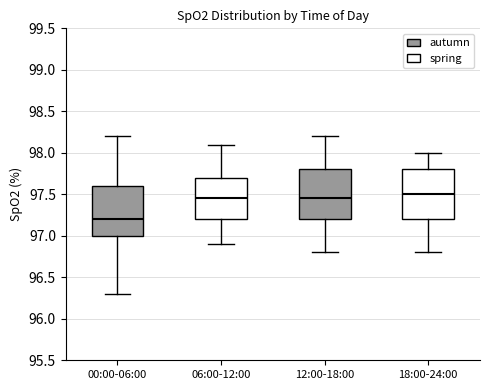

Reading left to right, read every box against the y-axis: the position of its median line, the range the box covers, and the ends of its whiskers. The values are not printed on the chart, so give them approximately, as read against the axis.

00:00-06:00: median 97.20, box 97.00 to 97.60, whiskers 96.30 to 98.20
06:00-12:00: median 97.45, box 97.20 to 97.70, whiskers 96.90 to 98.10
12:00-18:00: median 97.45, box 97.20 to 97.80, whiskers 96.80 to 98.20
18:00-24:00: median 97.50, box 97.20 to 97.80, whiskers 96.80 to 98.00